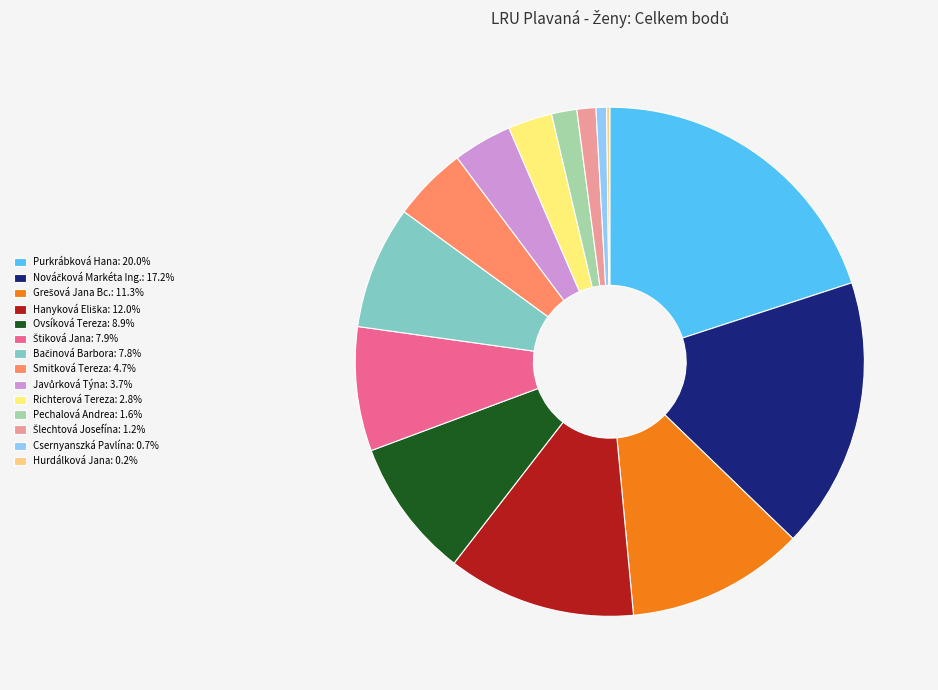

Does Purkrábková Hana account for over 50% of the chart?

No